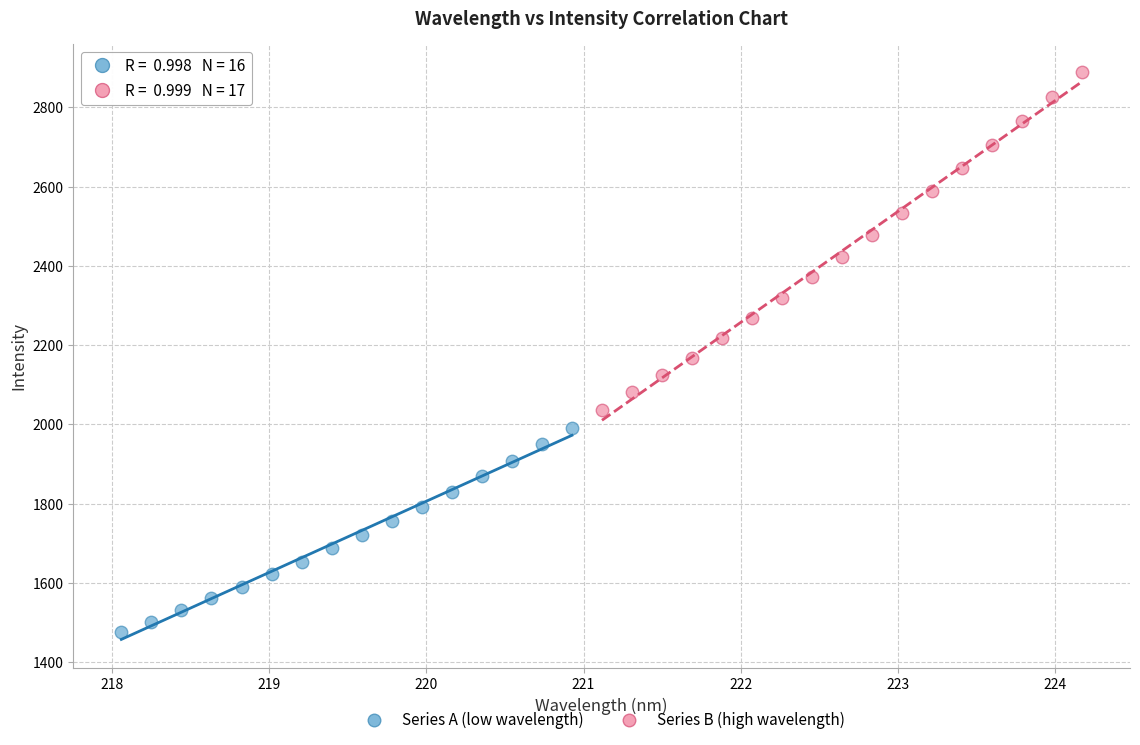

Which series contains the highest Y value?

Series B (high wavelength)